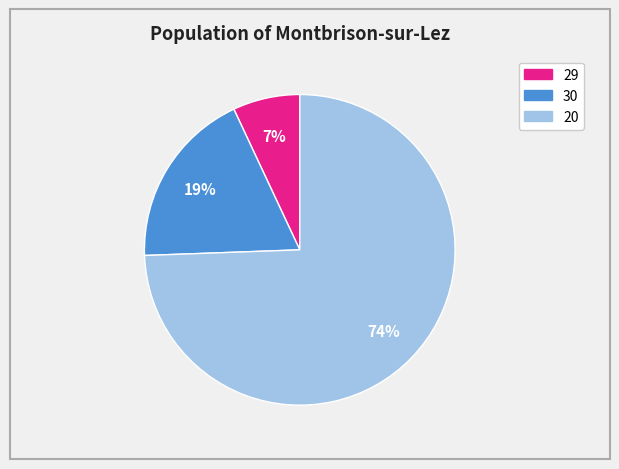

How many slices are in this pie chart?

3